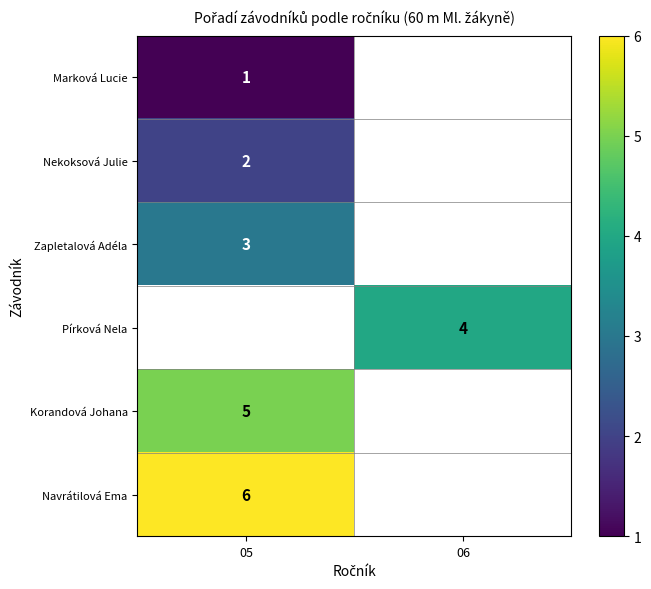

The Marková Lucie series shows 1 at 05. True or false?

True